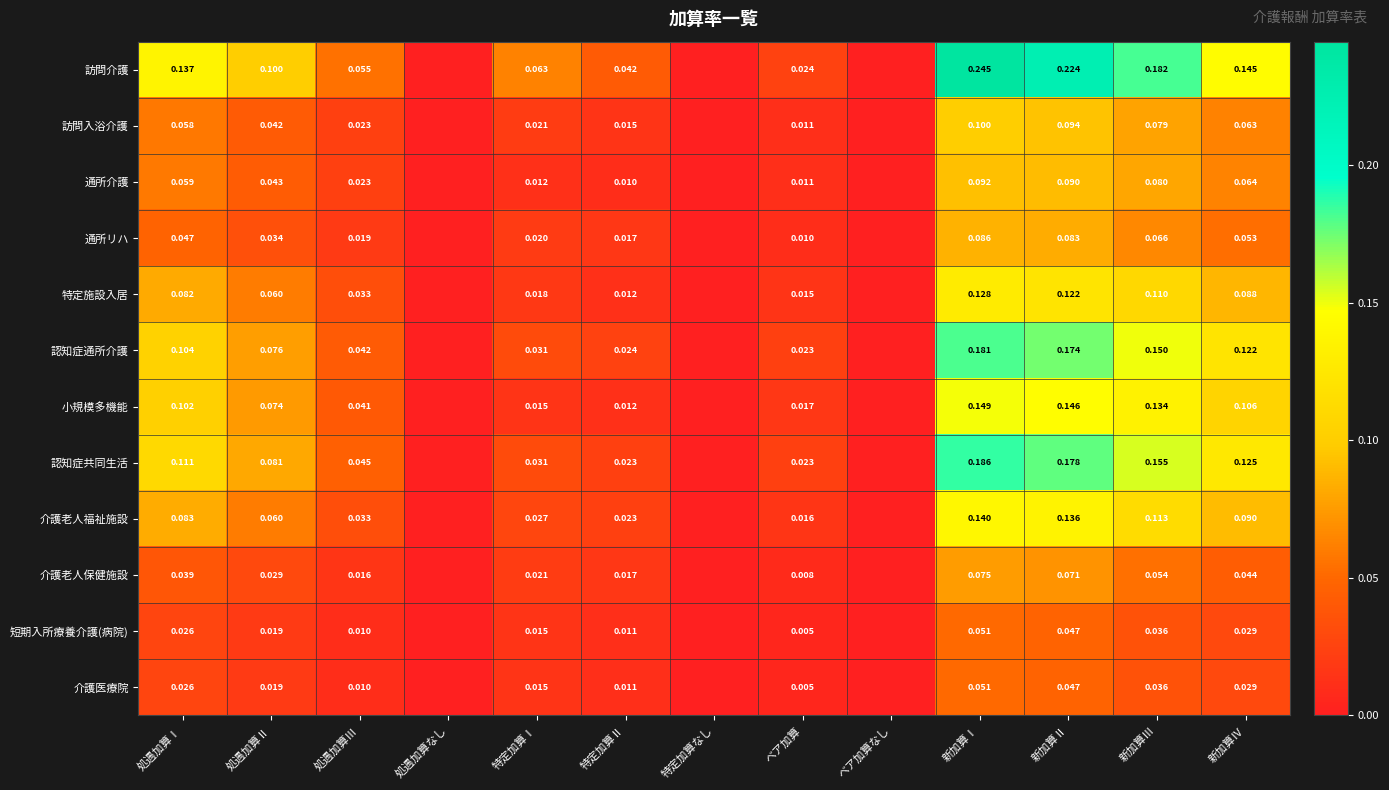

Is the value of 認知症通所介護 at 新加算Ⅰ greater than the value of 介護老人福祉施設 at 処遇加算Ⅲ?

Yes